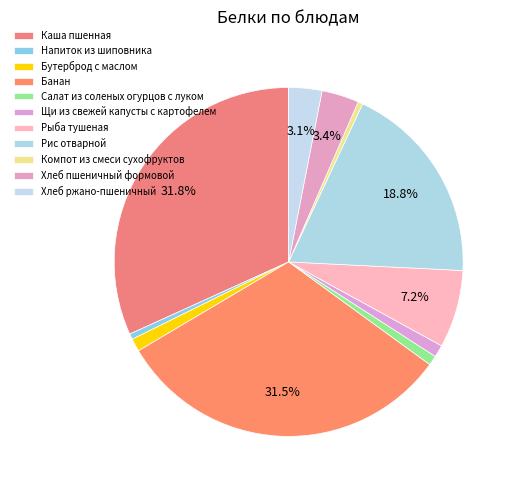

Count the number of slices in the pie.

11